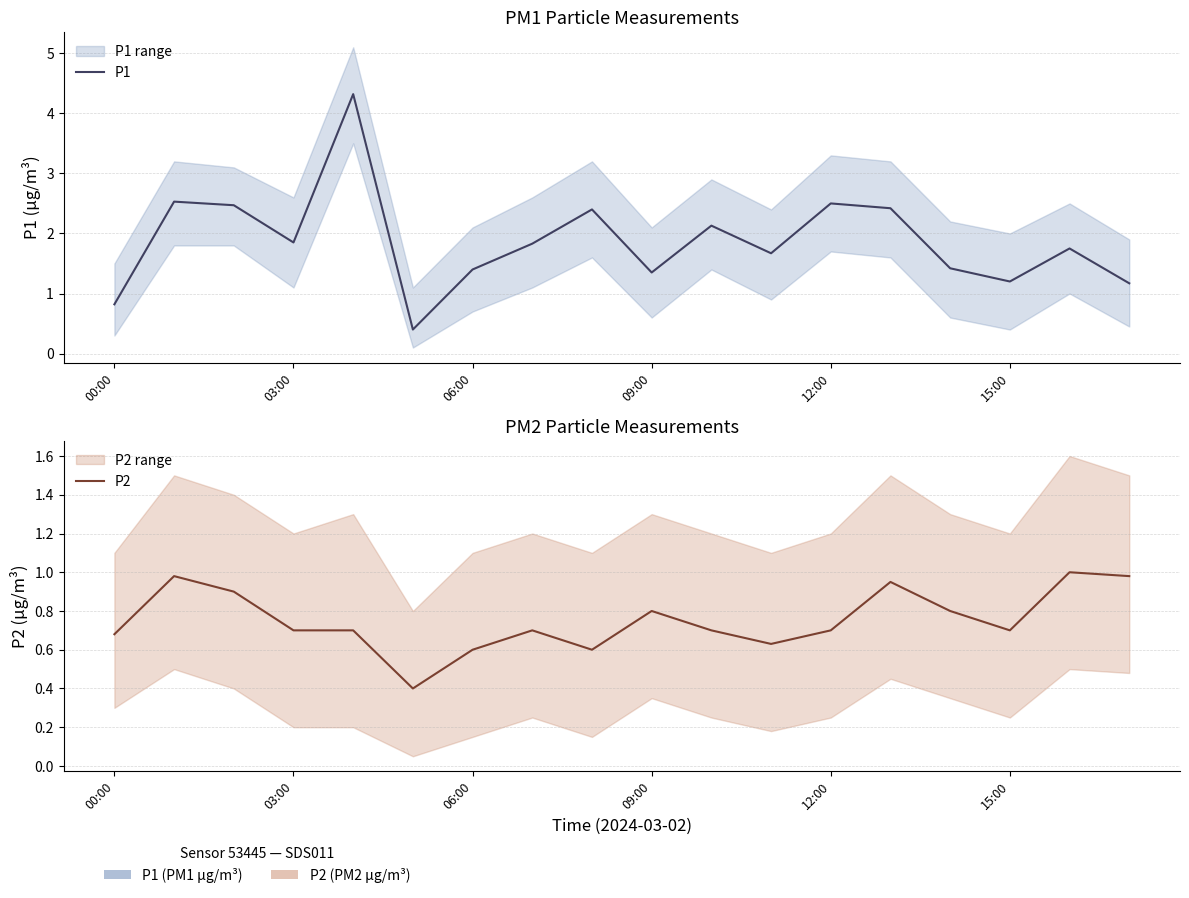

How many lines are shown in the chart?

2